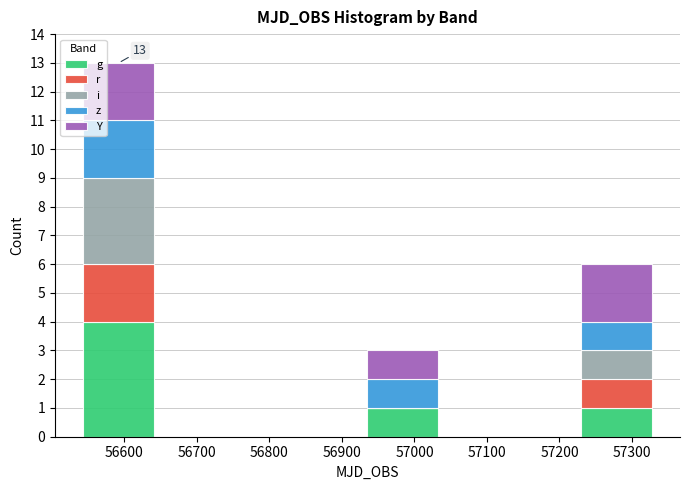

Which range on the x-axis has the tallest stacked bar (by total height)?

56540 to 56640